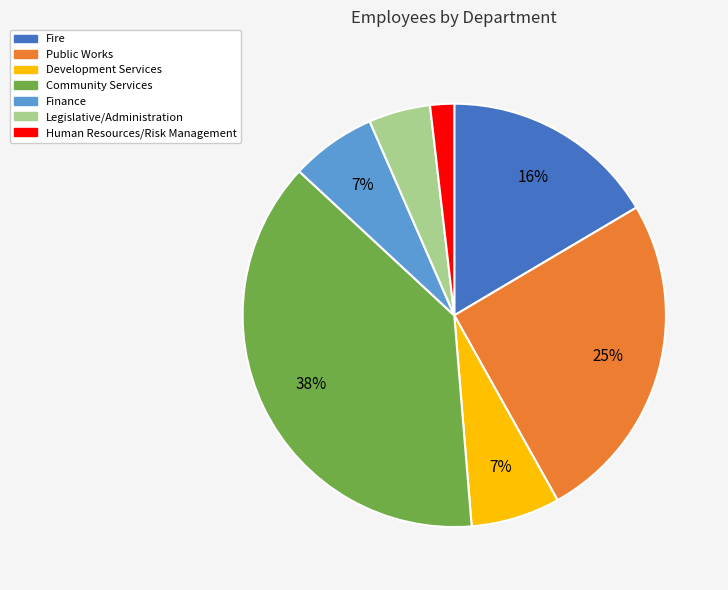

Do Finance and Human Resources/Risk Management together represent more than half of the pie?

No